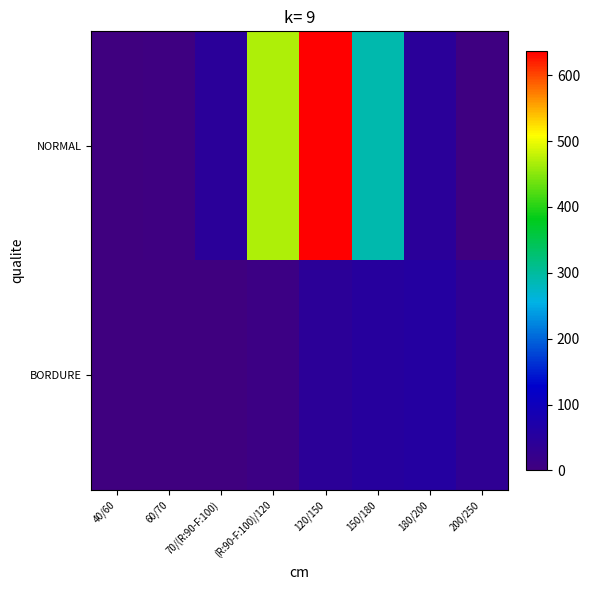

Which series changed the most between (R:90-F:100)/120 and 200/250?

NORMAL